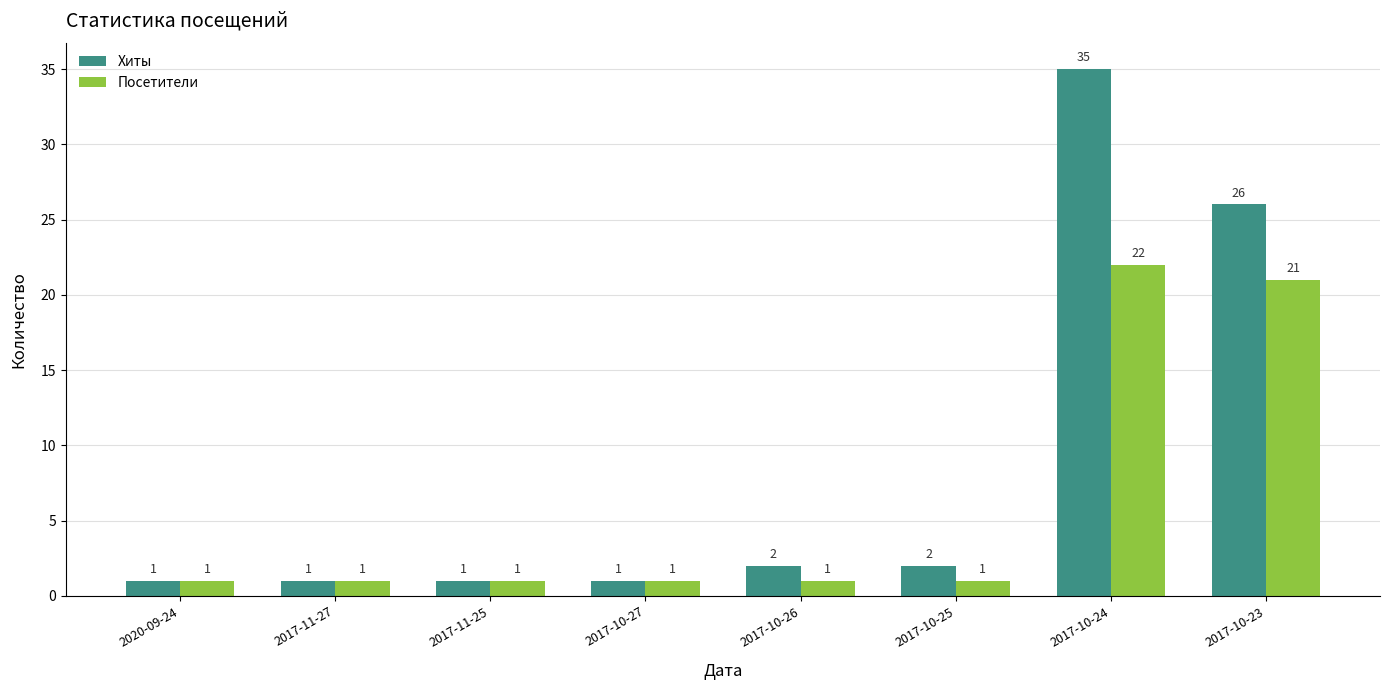

How many data points in Хиты are less than 2?

4